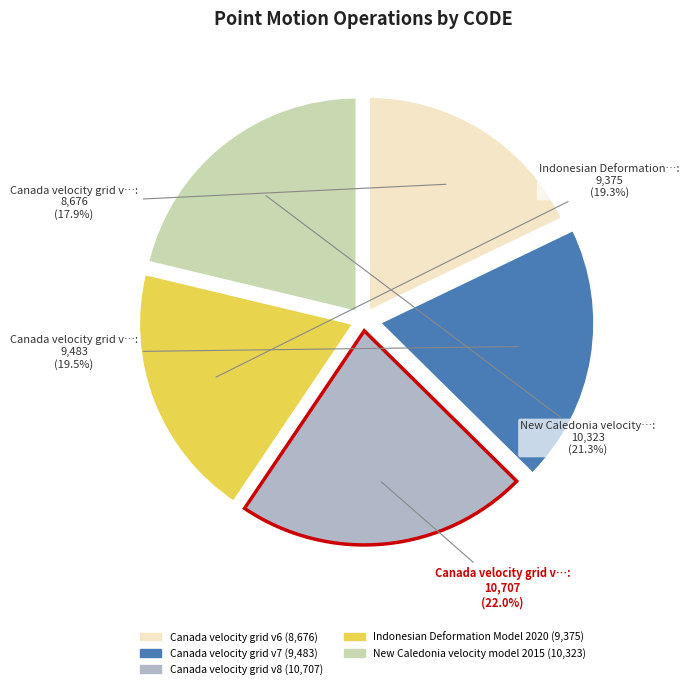

To the nearest percent, what portion does Canada velocity grid v8 represent?

22%